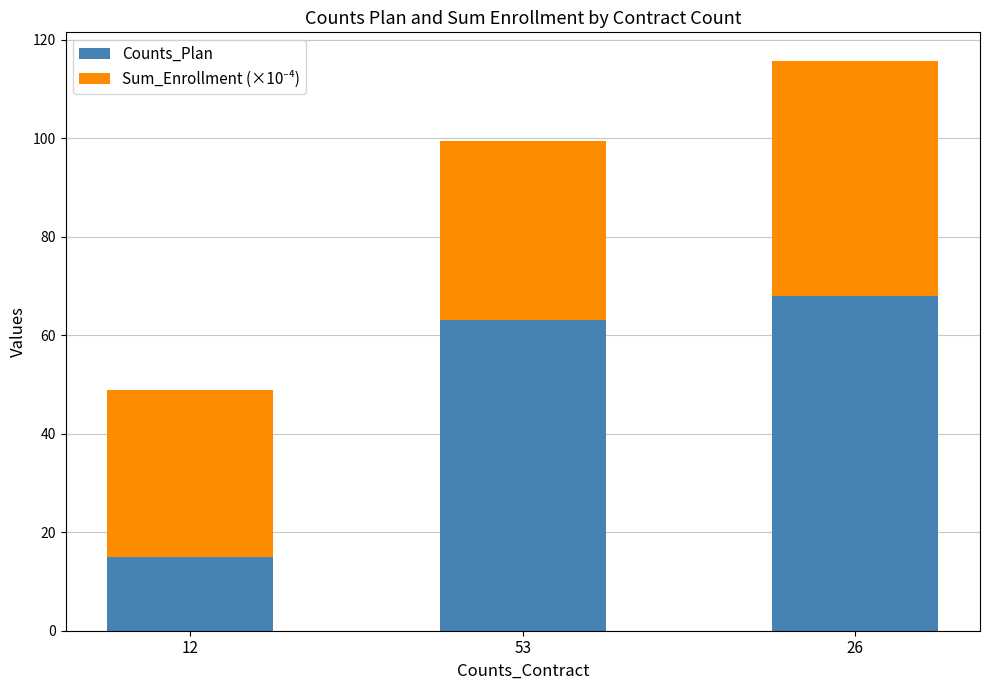

List the labels in order of Counts_Plan value, largest first.

26, 53, 12